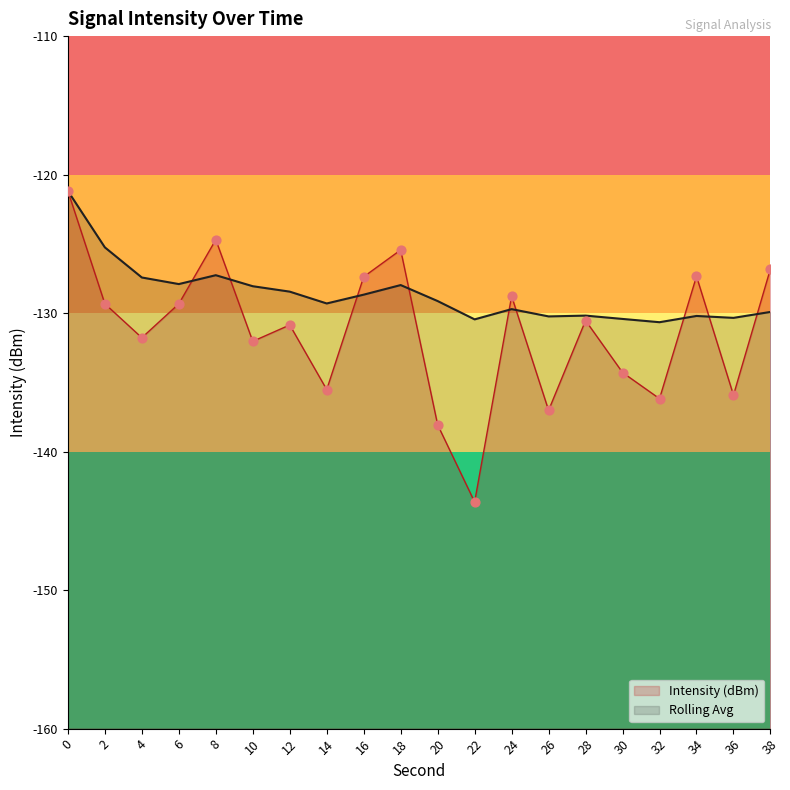

What is the total value across all series at 12?

-259.3